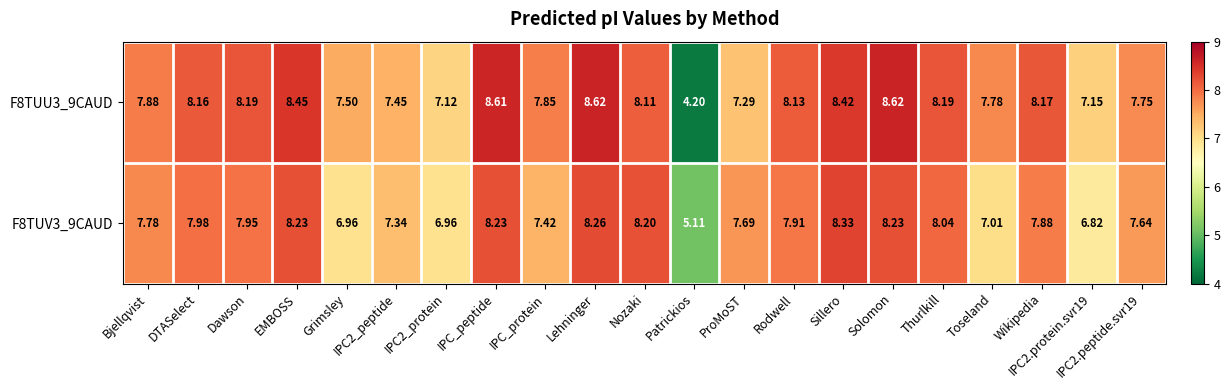

At which label does F8TUU3_9CAUD first exceed 8?

DTASelect